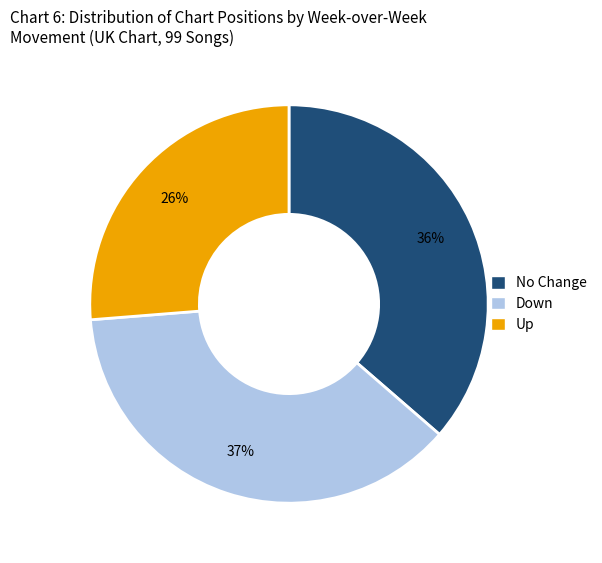

To the nearest percent, what is the difference between the largest and smallest slice percentages?

11%